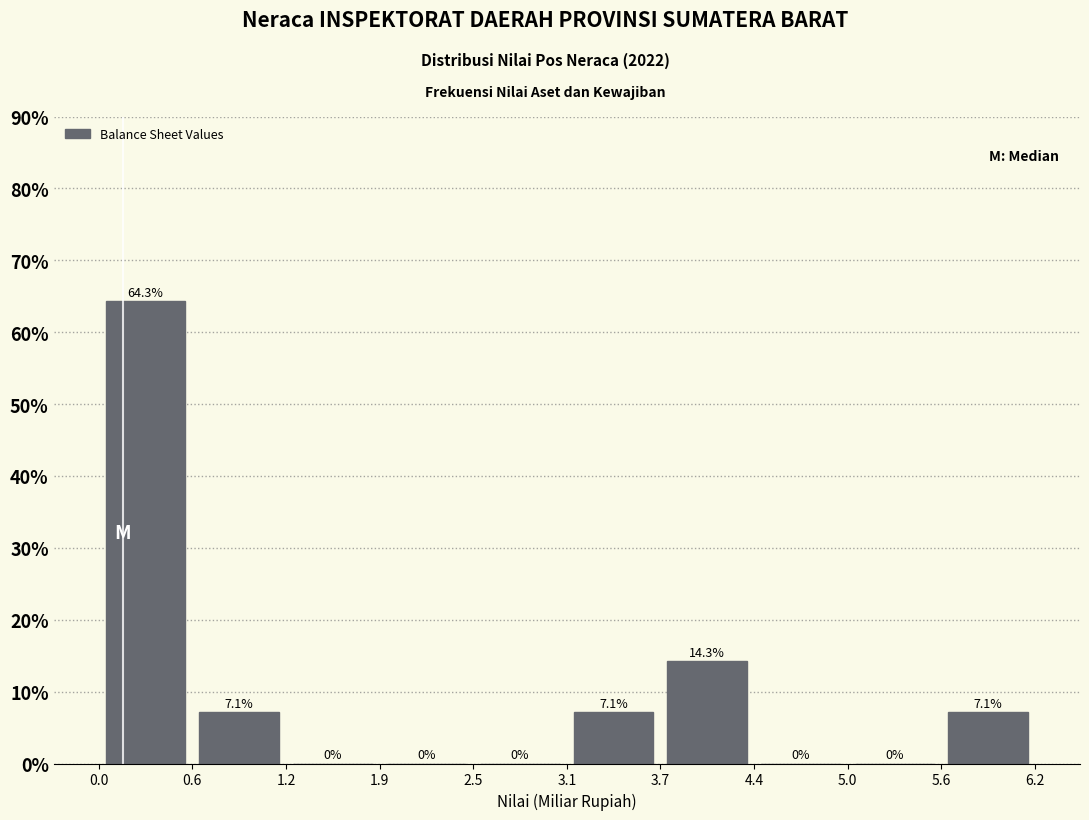

What is the height of the bar covering 0.0 to 0.6 on the x-axis?

64.3